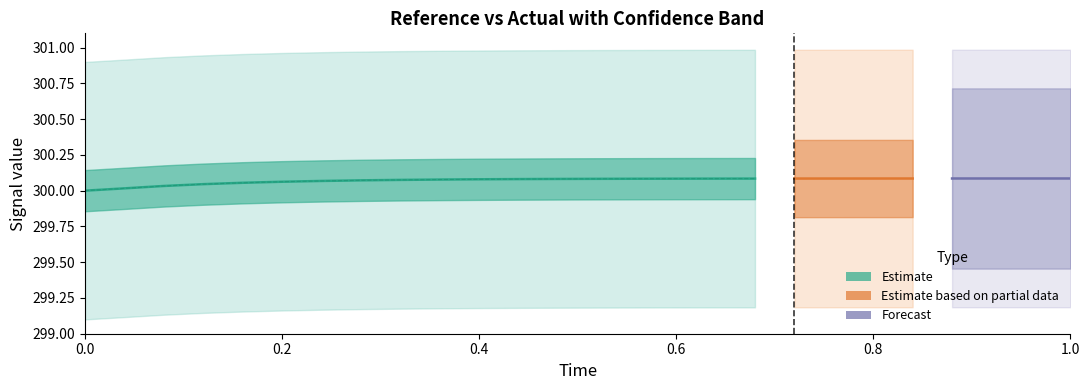

Read the high value at 13.

301.0